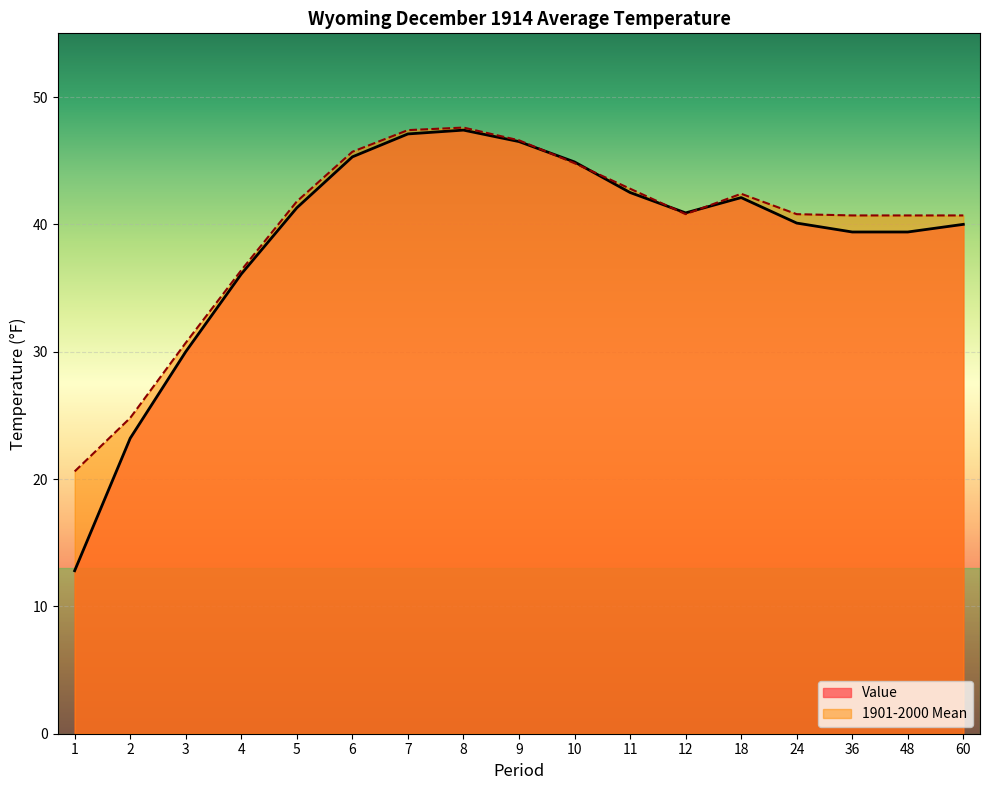

Which series has the largest range (max minus min)?

Value